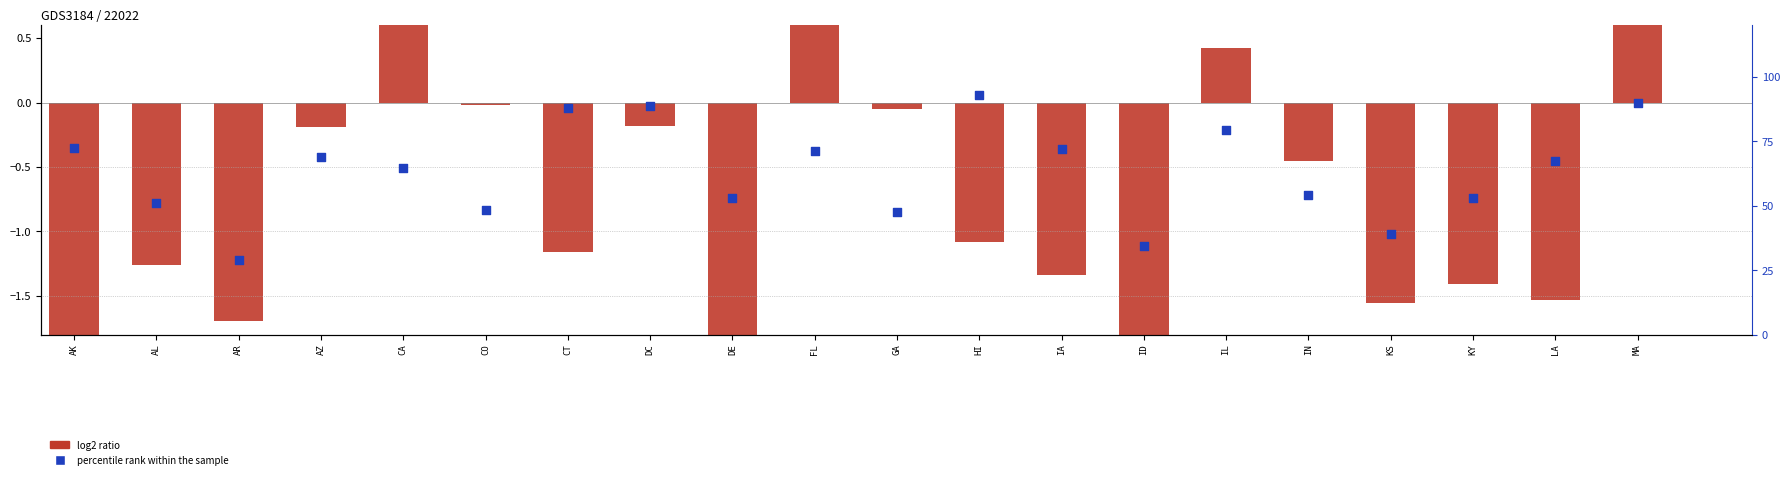

At how many categories does at least one series exceed 68?

9